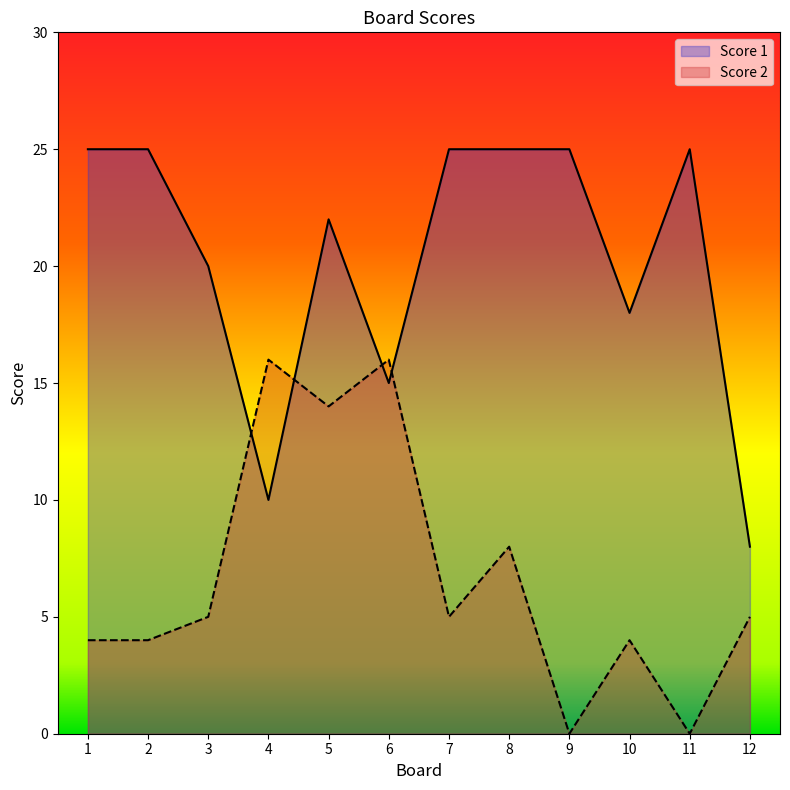

Count the number of data series in this chart.

2